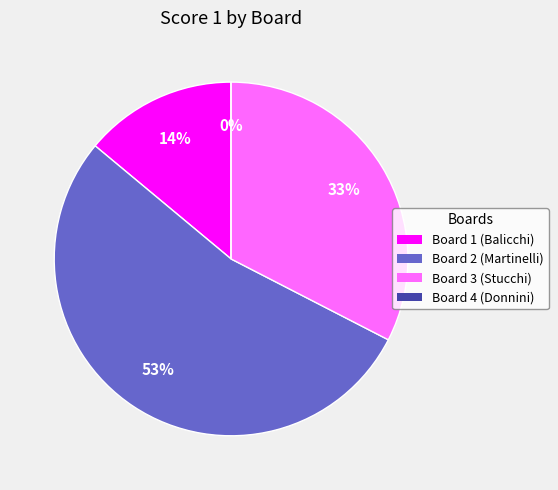

Between Board 1 (Balicchi) and Board 4 (Donnini), which is larger?

Board 1 (Balicchi)